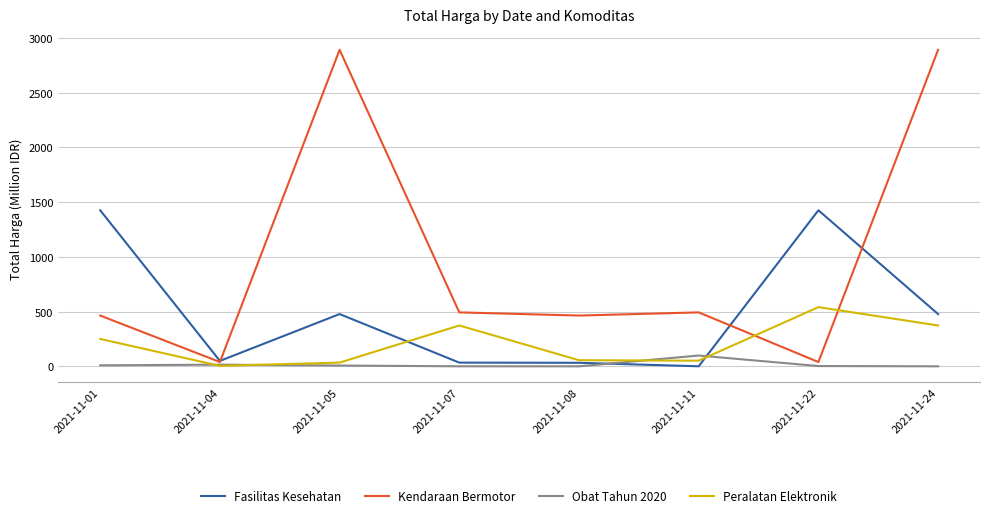

Which series has the largest range (max minus min)?

Kendaraan Bermotor